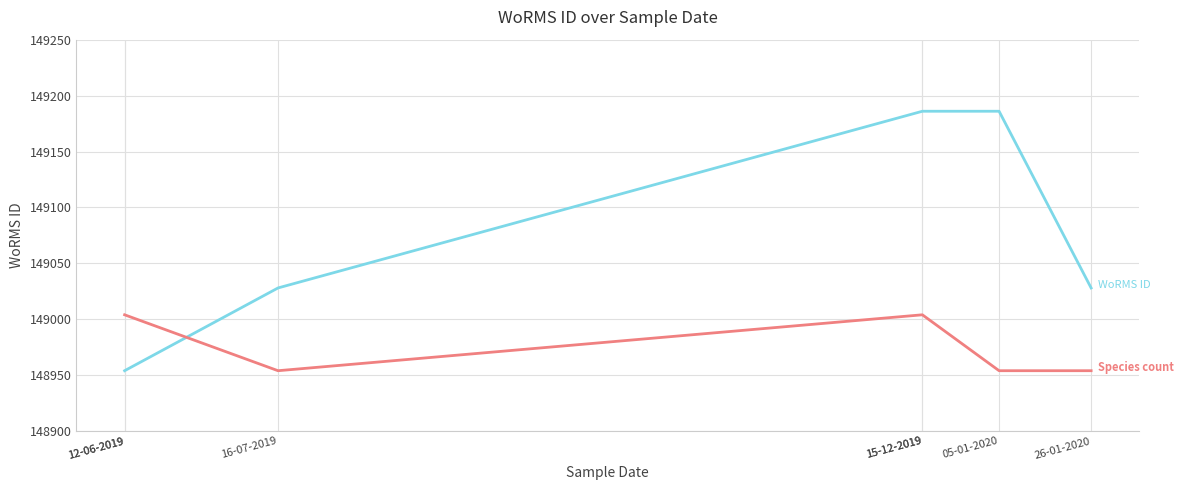

The value at 26-01-2020 is 149028. True or false?

True